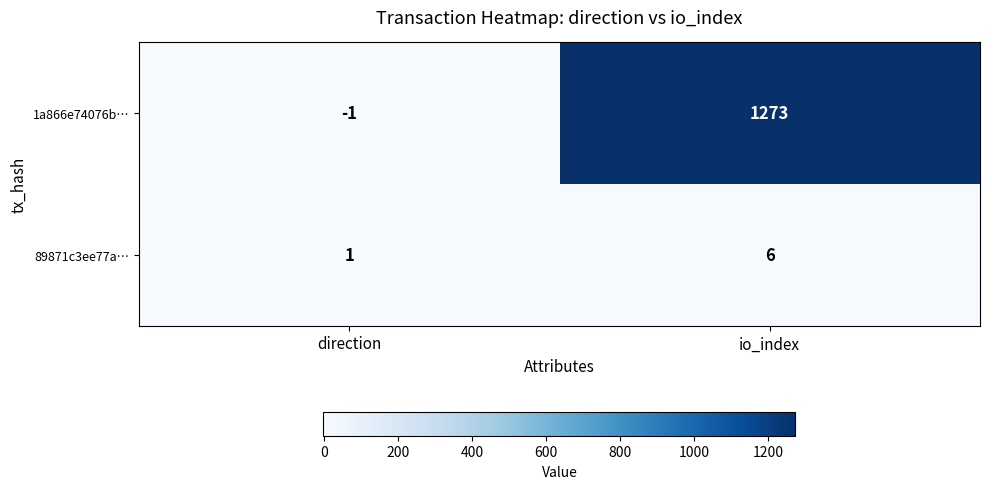

True or false: 1a866e74076b… has a value of -1 at direction.

True